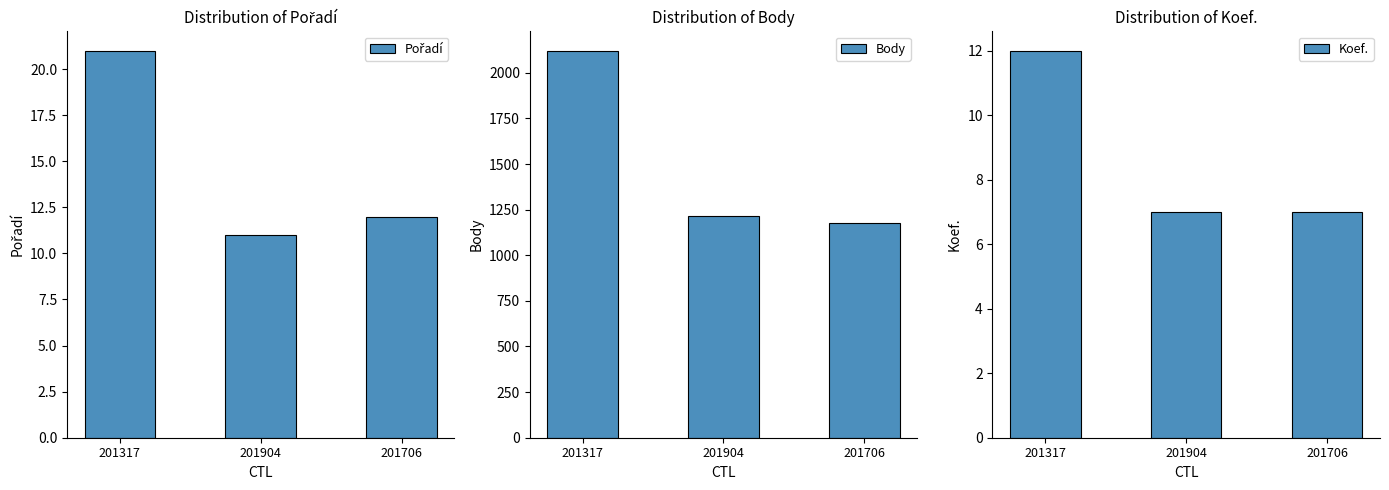

How many bars are there in each group?

3